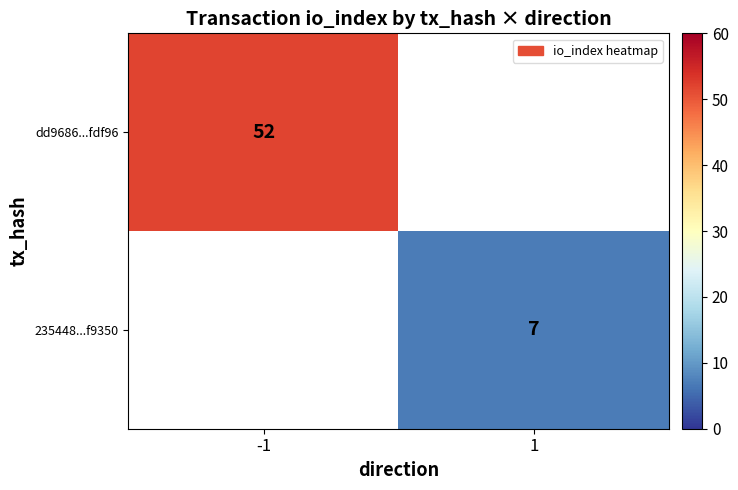

What is the minimum value shown in the chart?

7.0